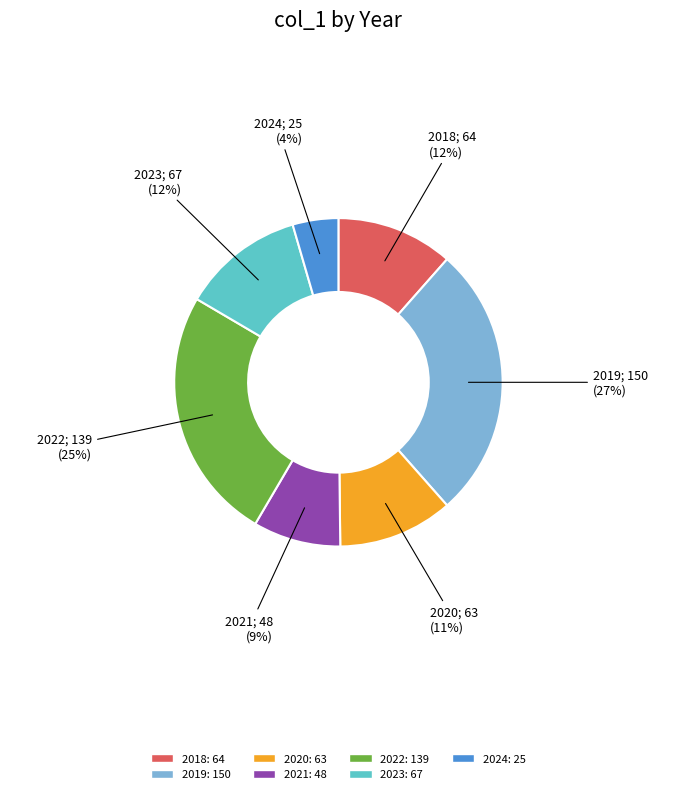

To the nearest percent, what portion does 2018 represent?

12%